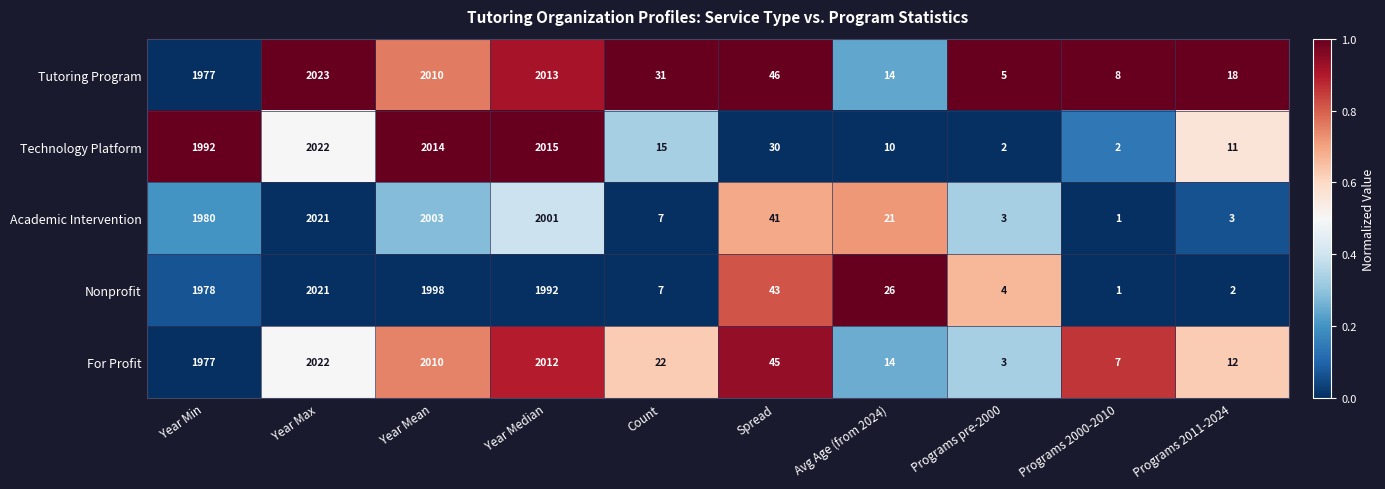

The value of Tutoring Program at Avg Age (from 2024) is 21. True or false?

False